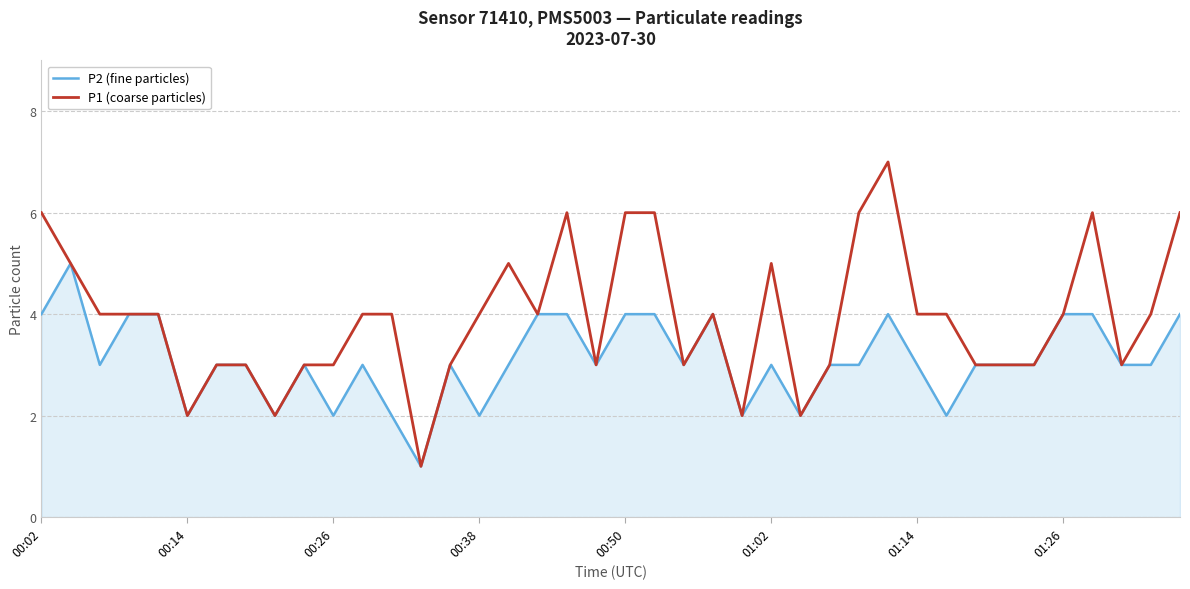

What is the greatest value displayed?

7